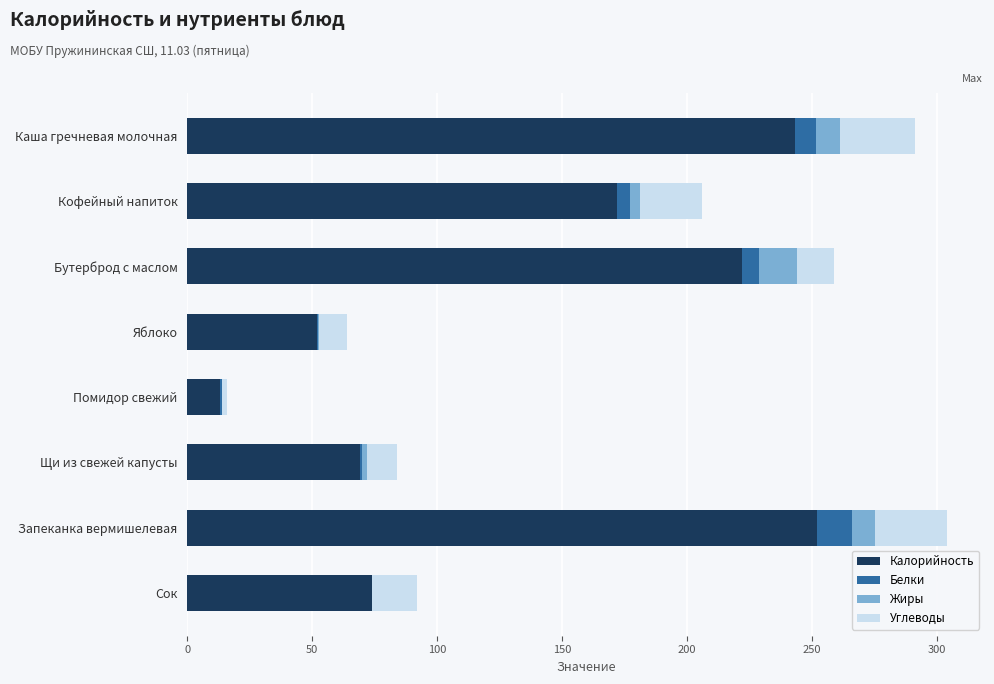

What is the total value across all series at Запеканка вермишелевая?

304.0